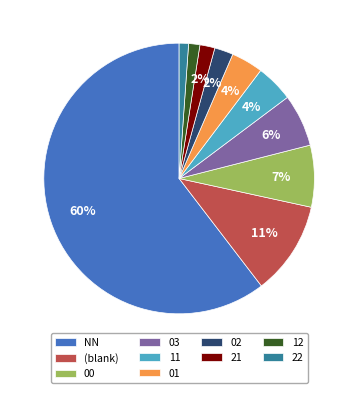

What is the largest slice in the pie chart?

NN